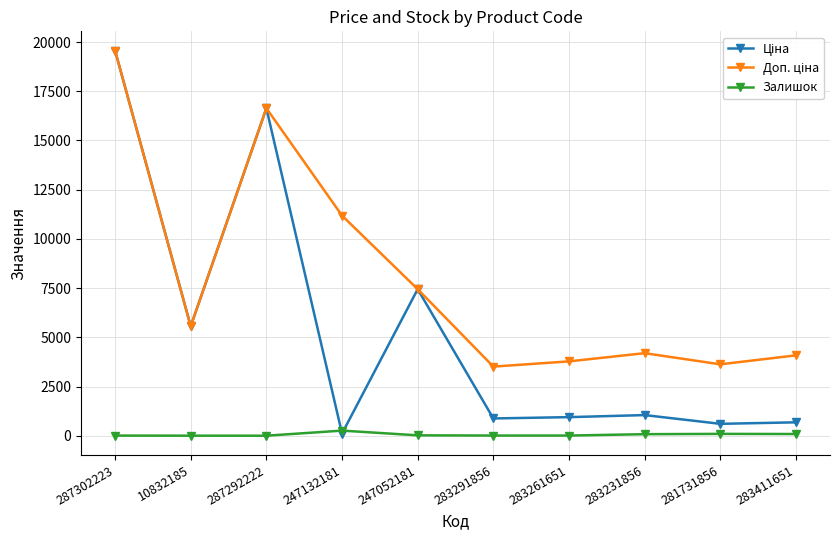

At which category is the sum across all series the highest?

287302223